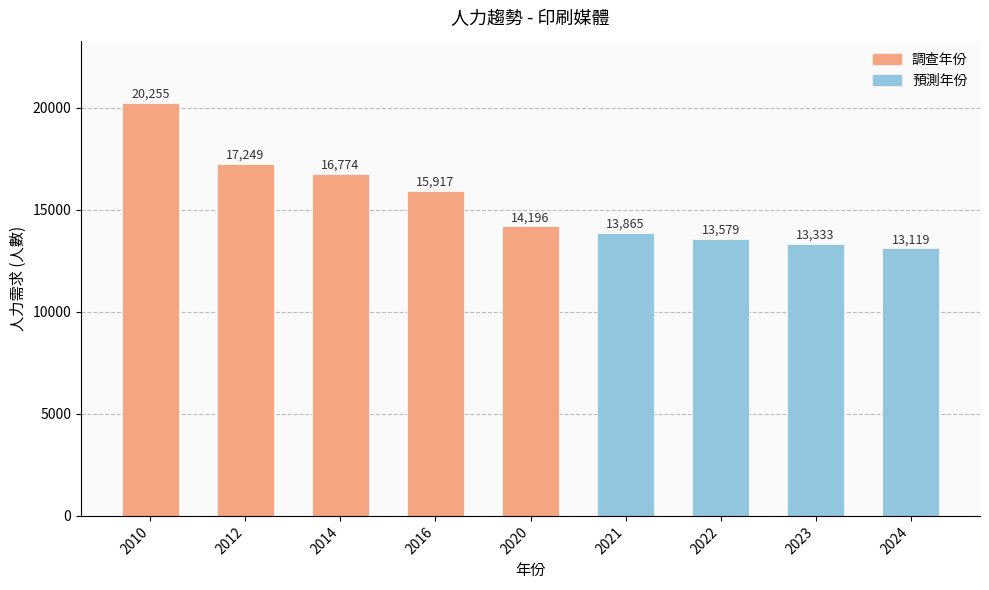

The value at 2024 is 20834. True or false?

False